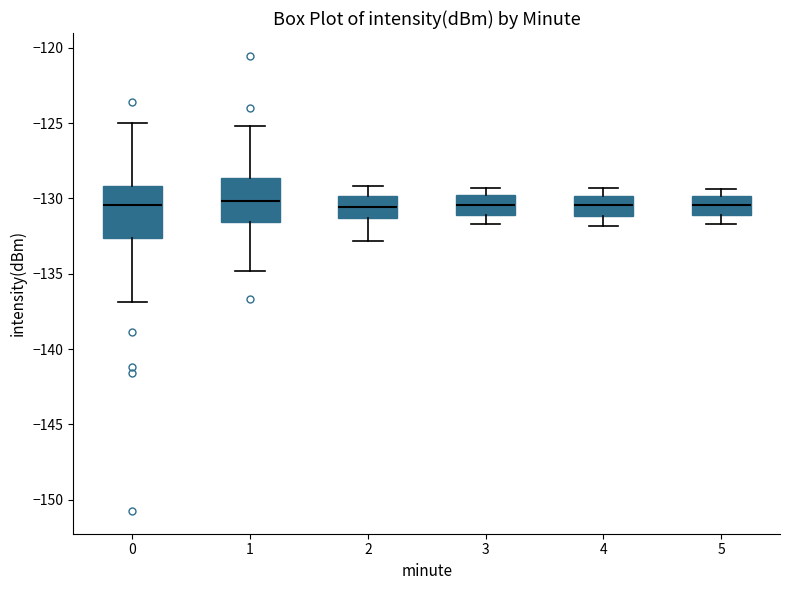

Where does the median line of the box at x = 5 sit on the y-axis? The values are not printed on the chart, so give them approximately, as read against the axis.

-130.5